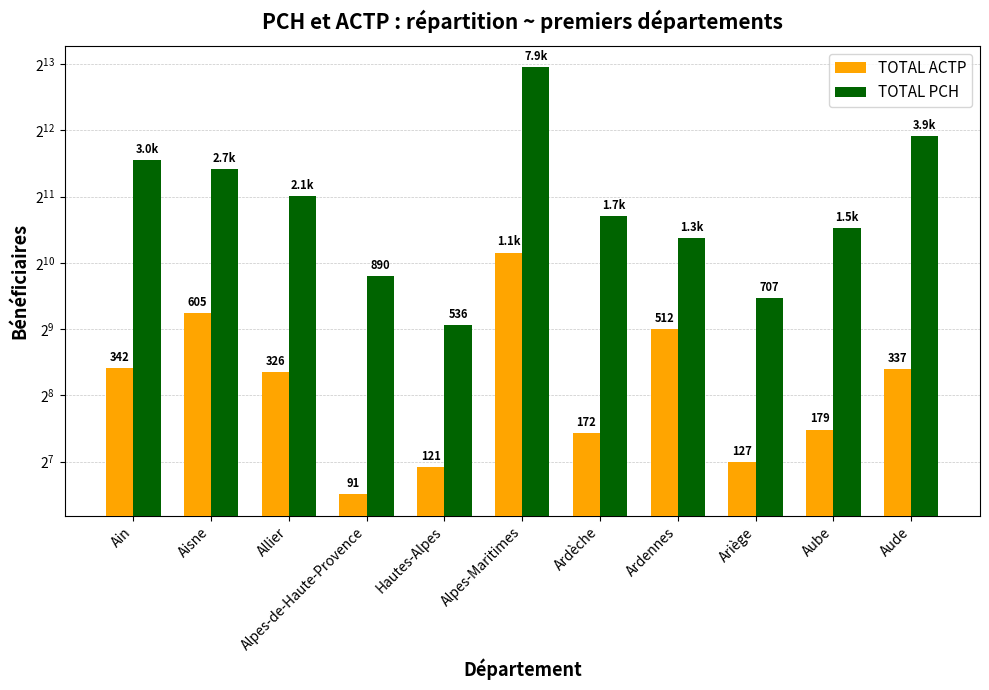

How many bars are there in each group?

2